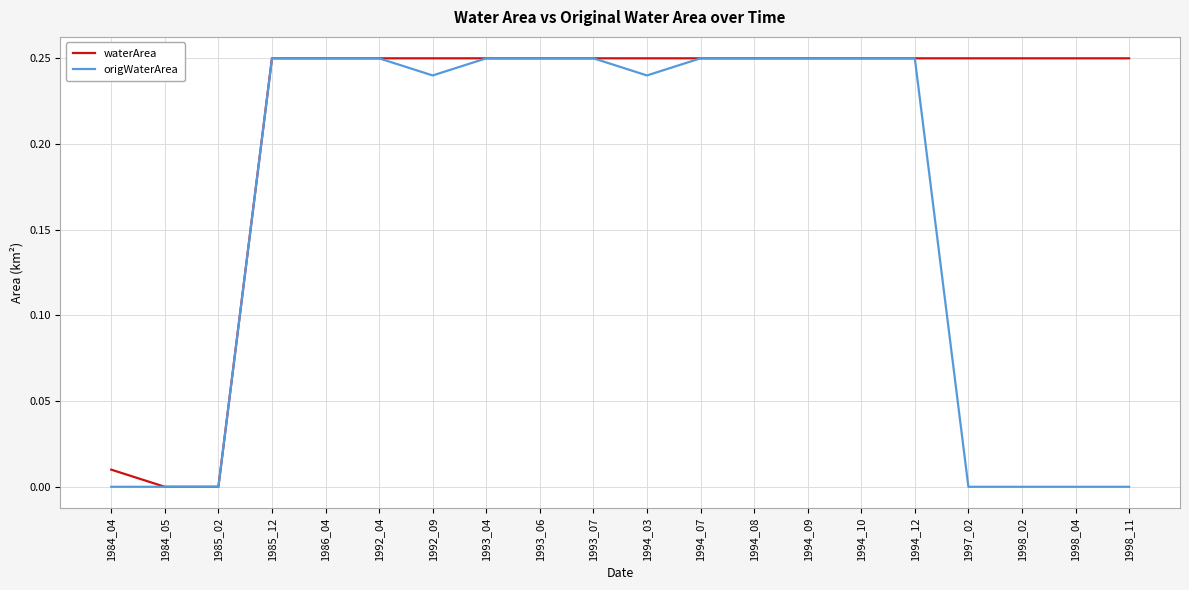

Which series changed the most between 1986_04 and 1998_11?

origWaterArea